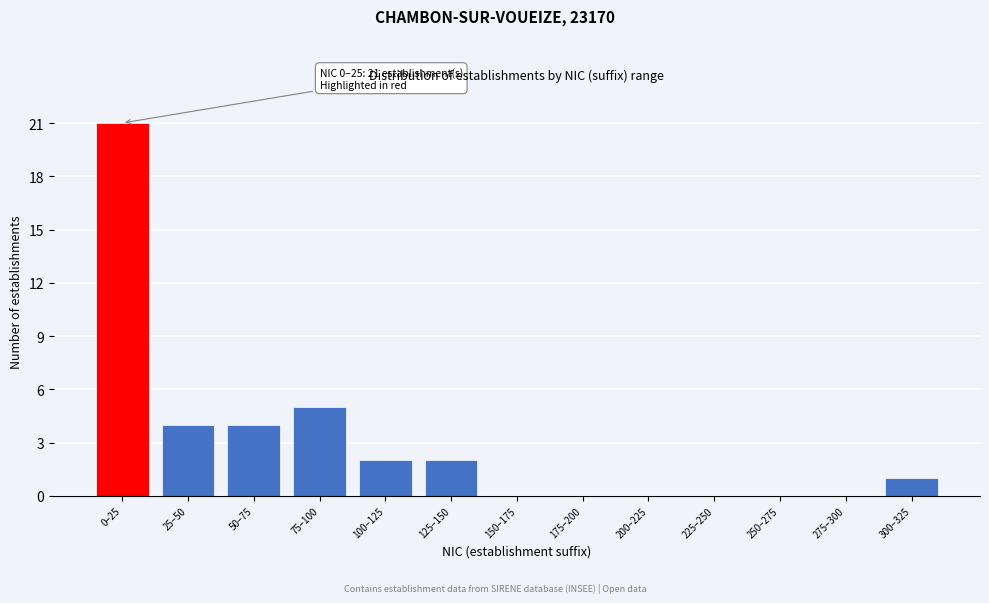

Reading left to right, list all the values displayed in this chart.

0–25=21	25–50=4	50–75=4	75–100=5	100–125=2	125–150=2	150–175=0	175–200=0	200–225=0	225–250=0	250–275=0	275–300=0	300–325=1